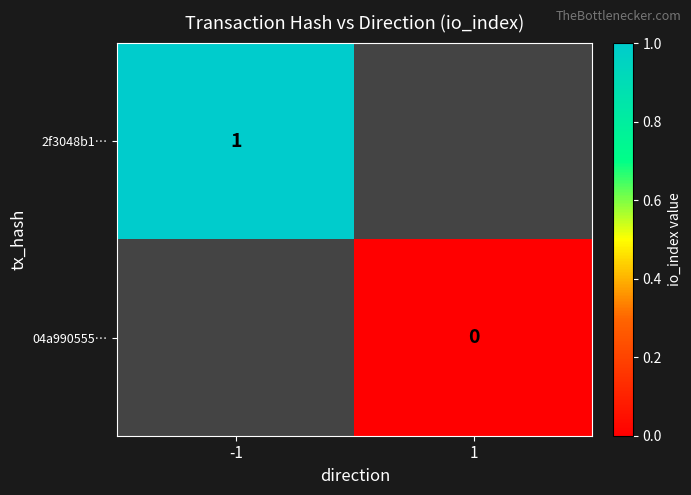

The value of 2f3048b1… at -1 is 0. True or false?

False